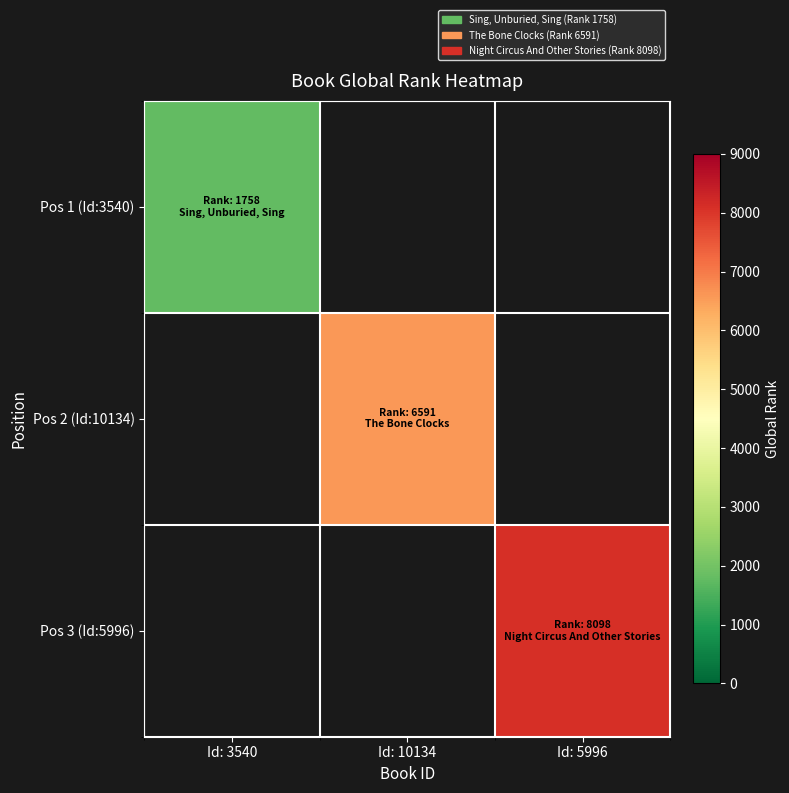

Which label corresponds to the largest value in the chart?

Id: 5996